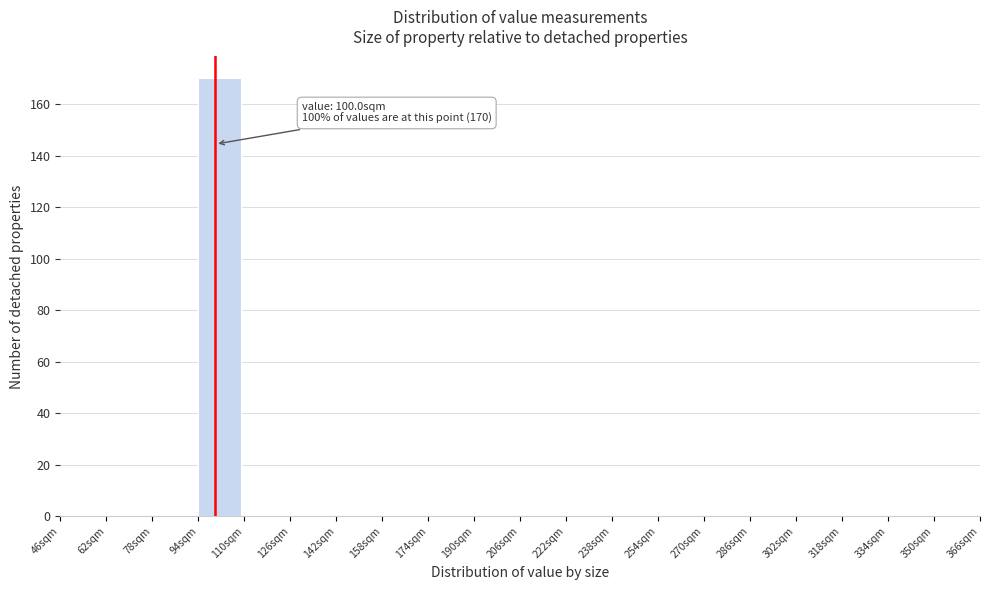

Which range on the x-axis has the tallest bar?

94 to 110